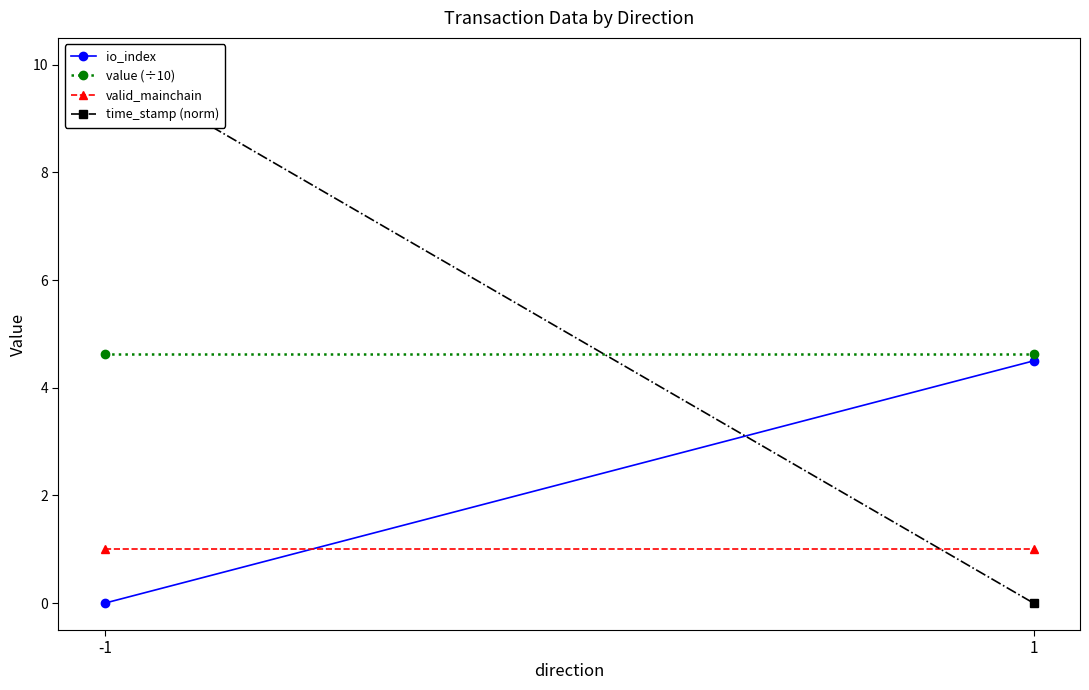

At which category does the chart reach its minimum across all series?

-1